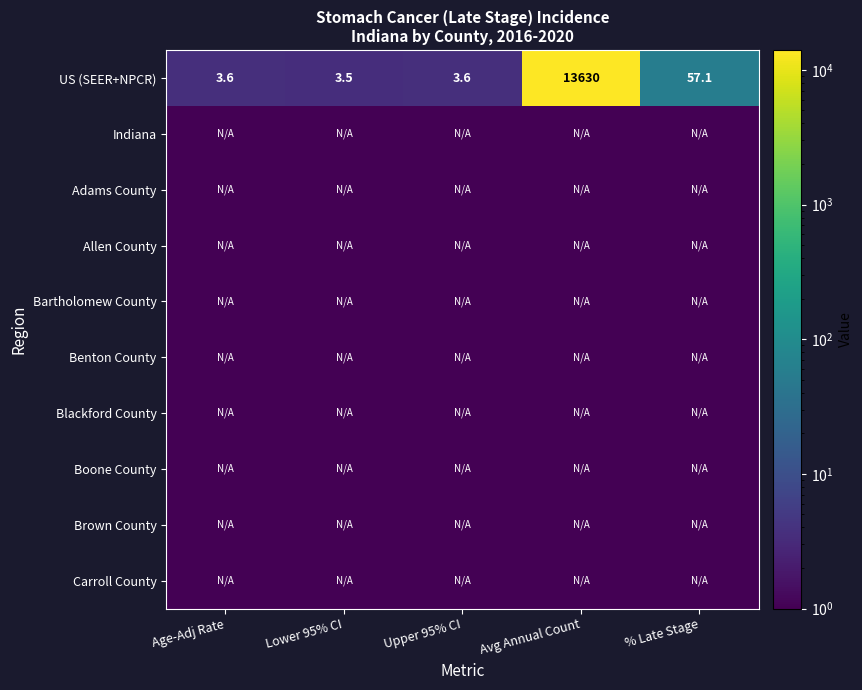

Count the number of categories in the chart.

5